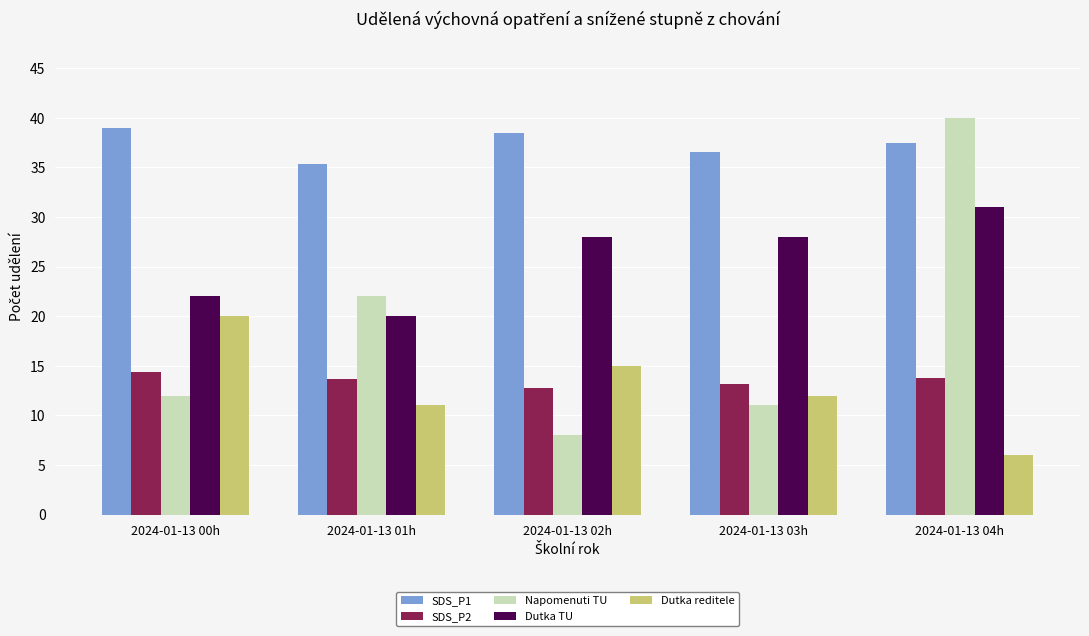

How many bars are there in each group?

5